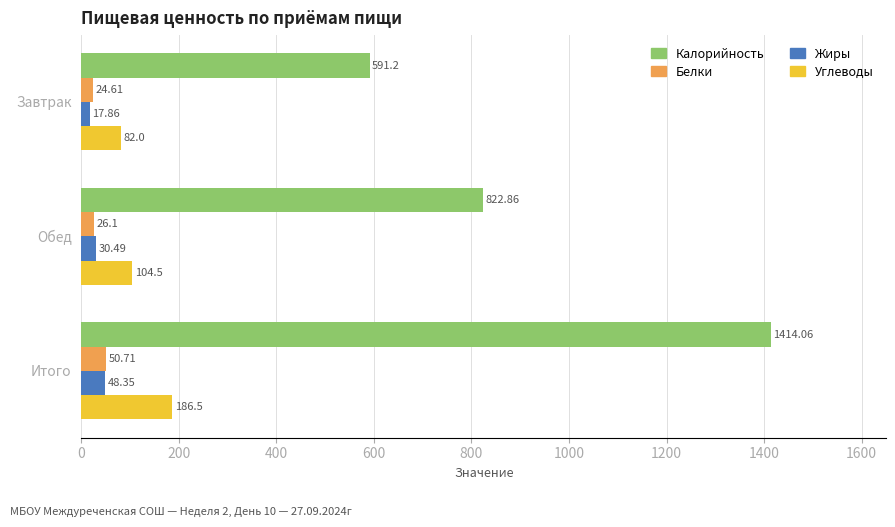

Which series has the widest spread of values?

Калорийность